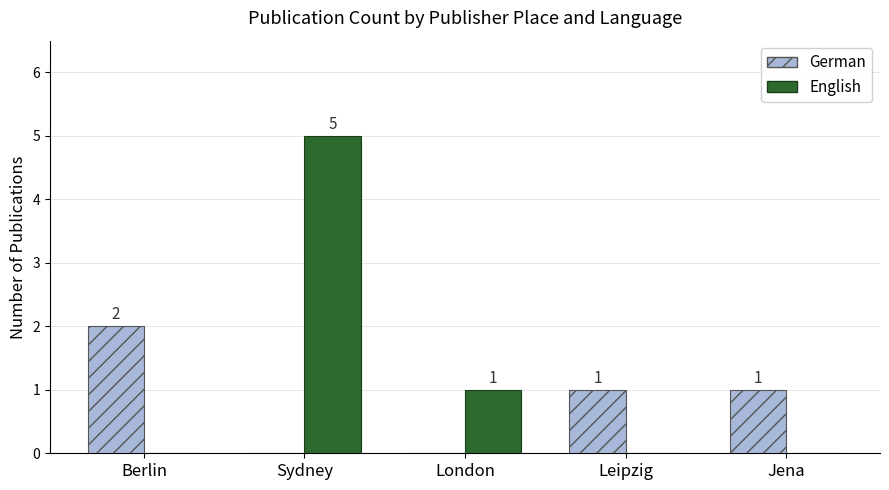

At which label is English closest to 2?

London